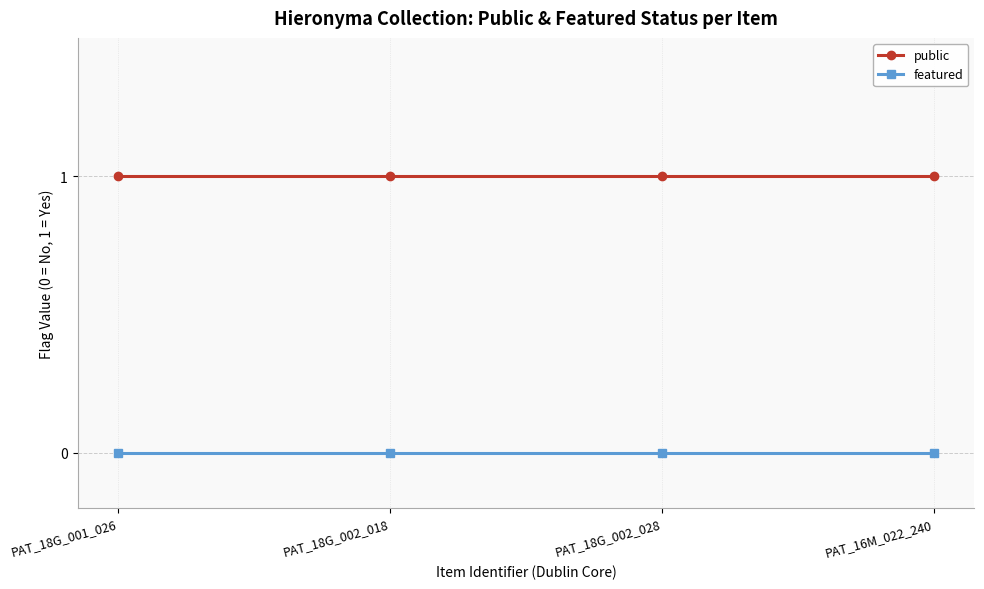

True or false: public has a value of 2 at PAT_18G_001_026.

False